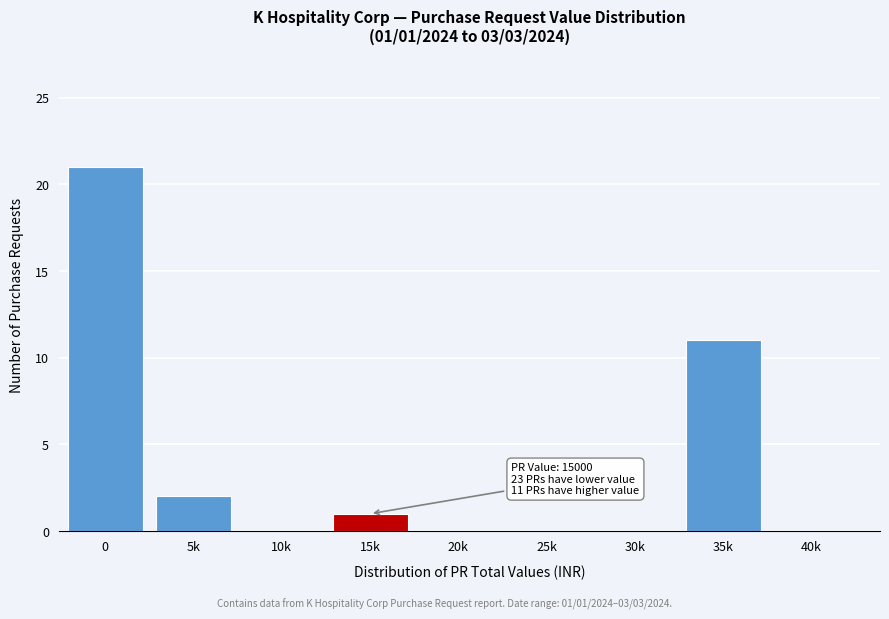

Reading left to right, what are all the values shown in this chart?

0=21	5k=2	10k=0	15k=1	20k=0	25k=0	30k=0	35k=11	40k=0